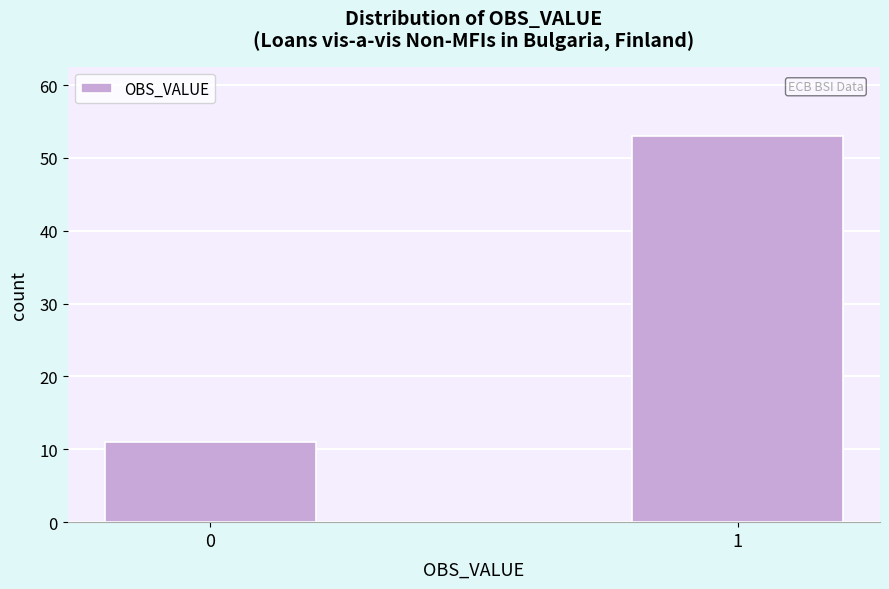

Reading left to right, what are all the values shown in this chart?

11	53